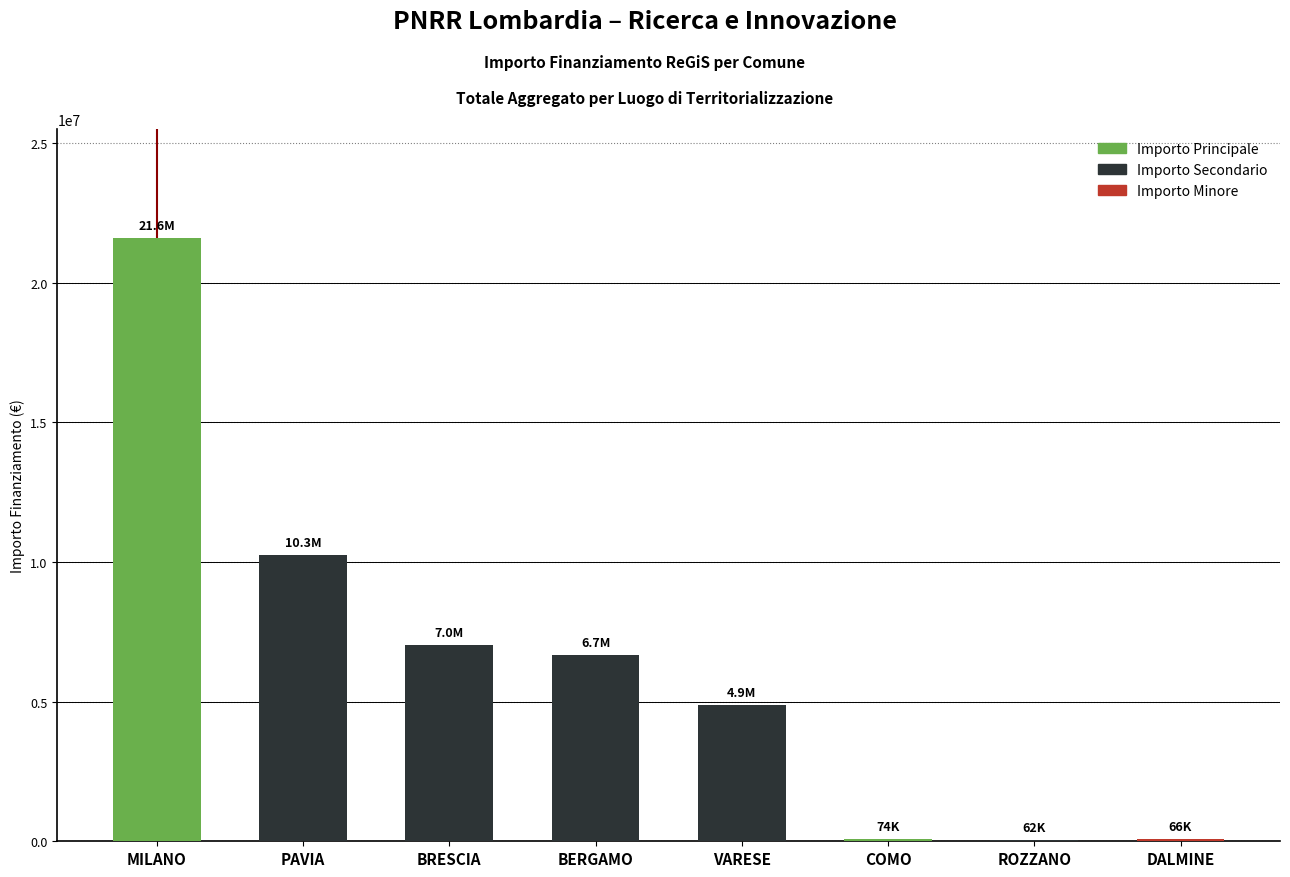

What is the value of the 5th bar from the left?

4863405.0